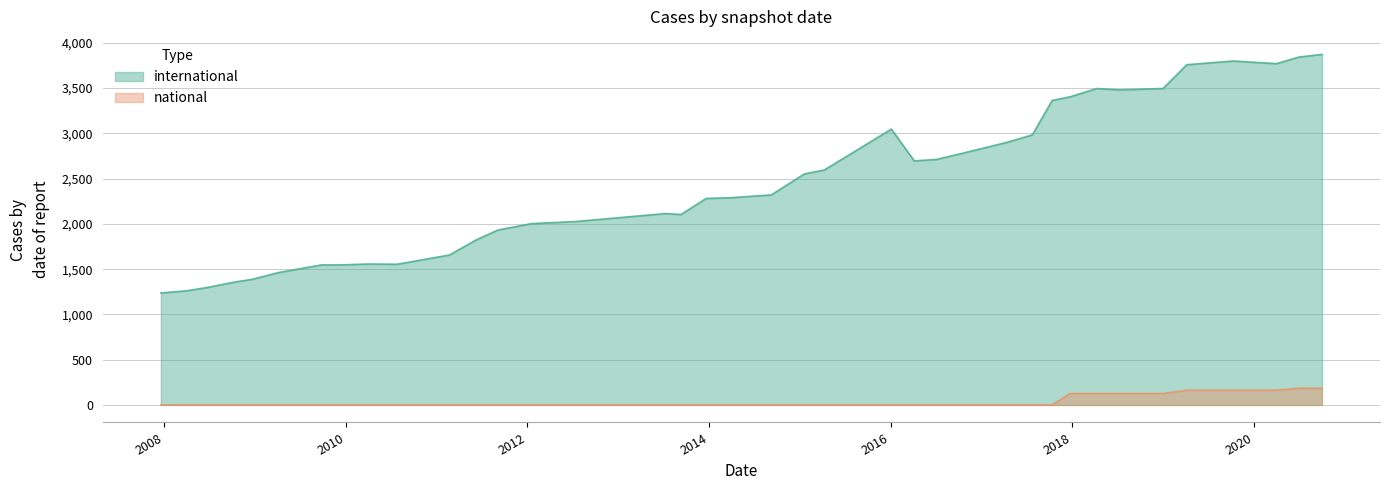

True or false: national and international intersect in this chart.

False